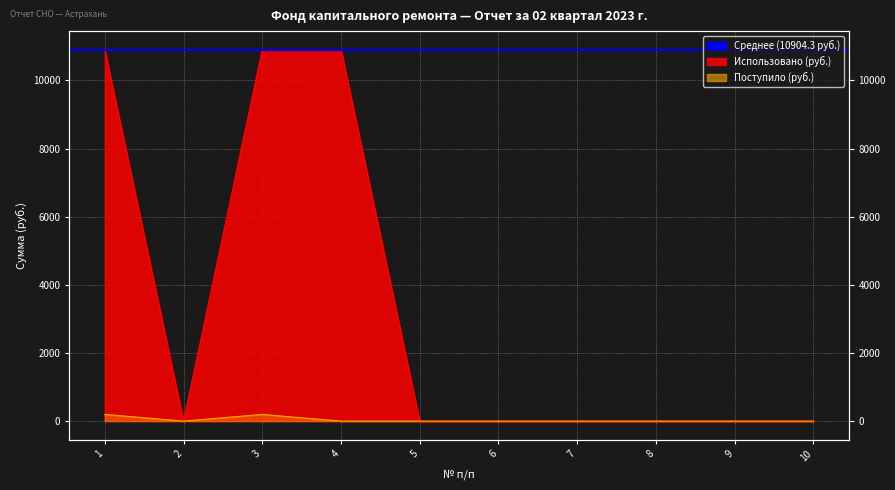

What is the value of the Использовано point at the 3rd from the left?

10904.3